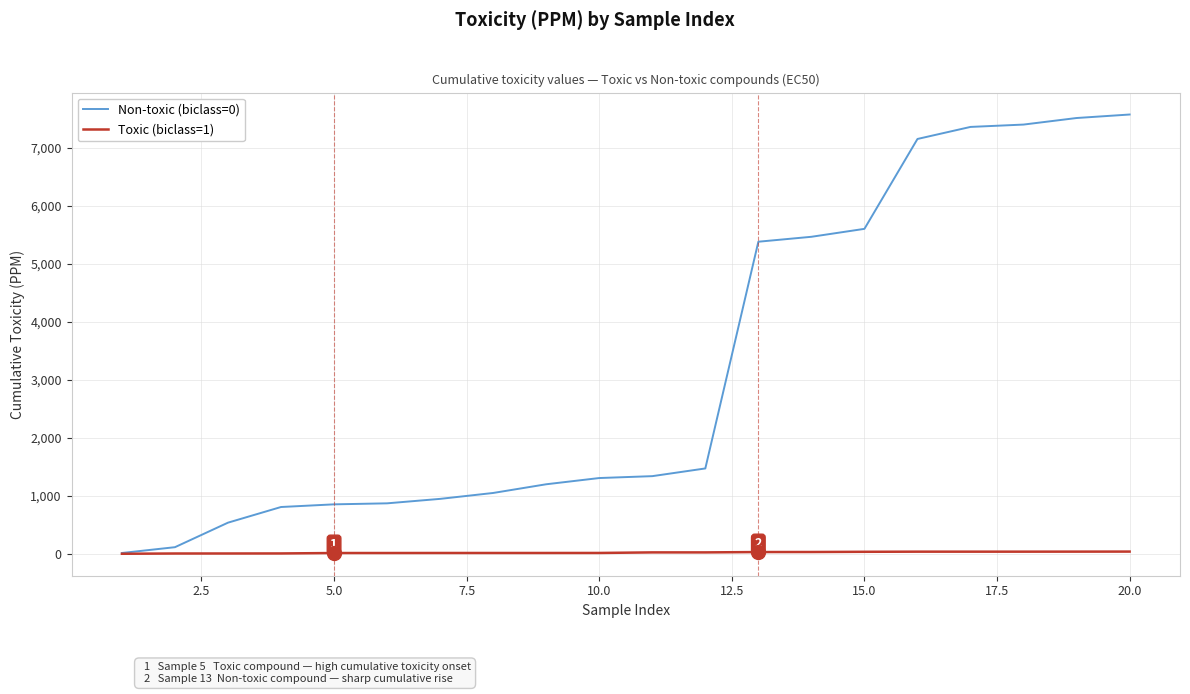

List the series in order of their peak value, highest first.

Non-toxic (biclass=0), Toxic (biclass=1)